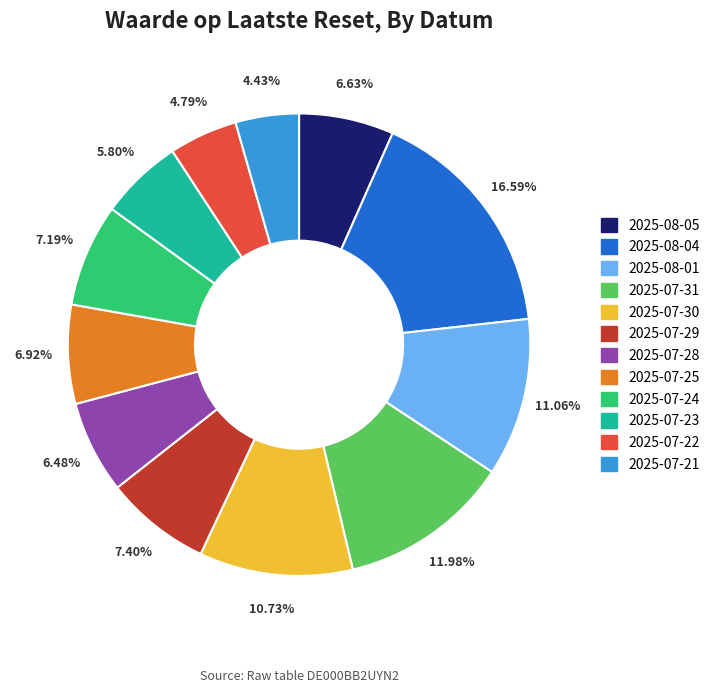

To the nearest percent, what is the difference between the largest and smallest slice percentages?

12%